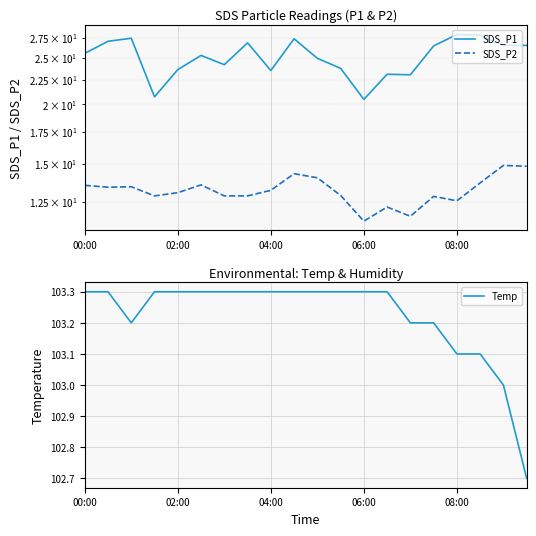

What is the highest value of the Temp series?

103.3